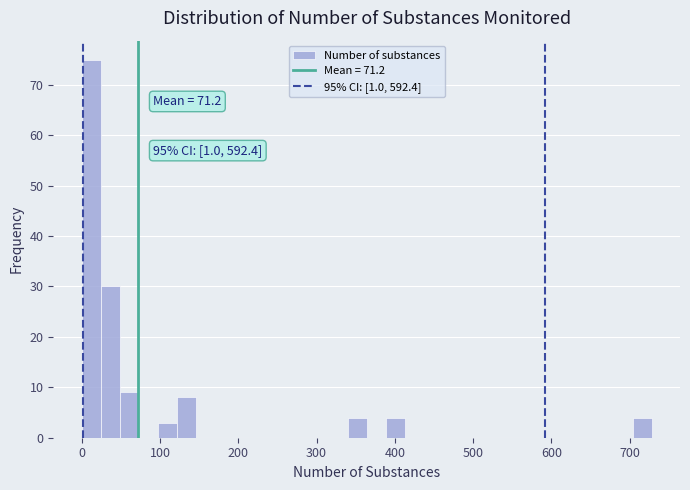

Read against the x-axis, roughly where is the centre of the tallest bar?

10